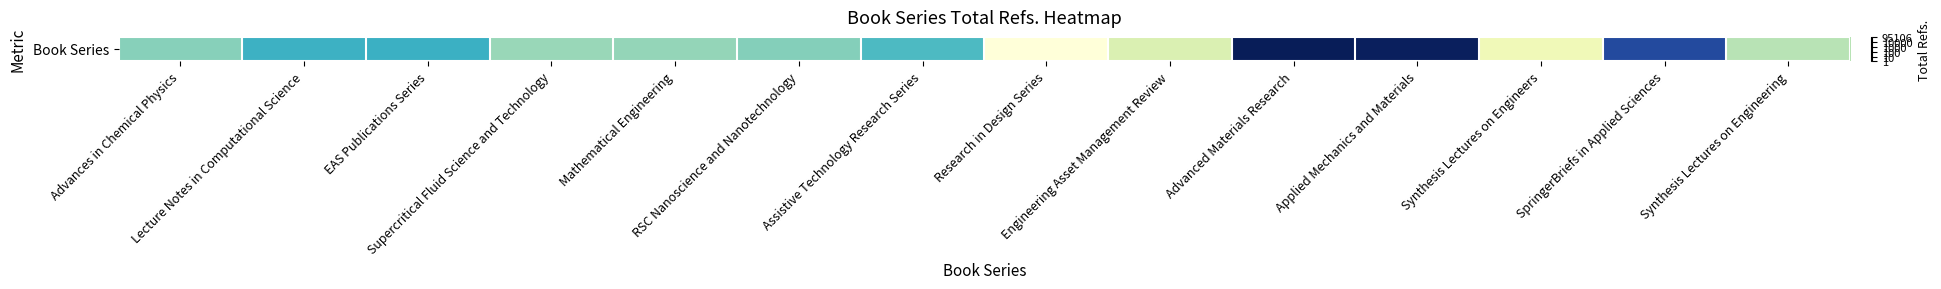

How many data points are less than 4?

4